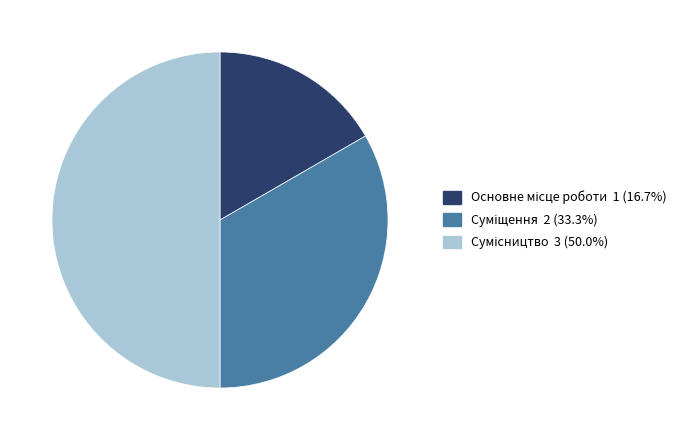

How many segments does this pie chart have?

3